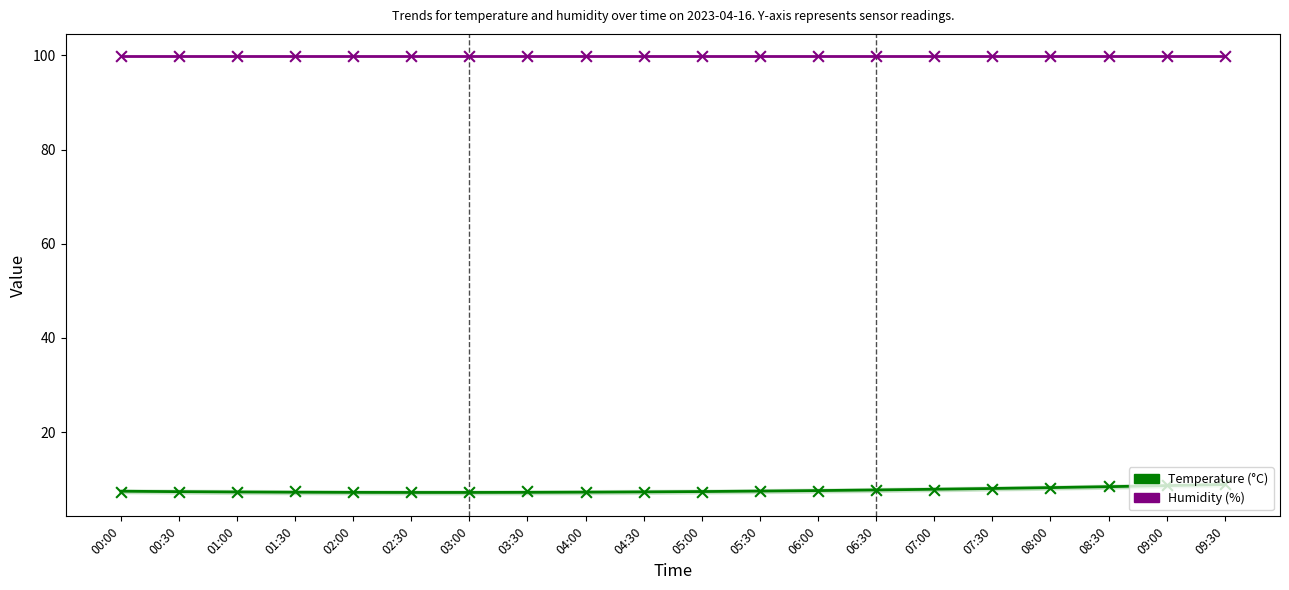

What is the total value across all series at 07:30?

107.9